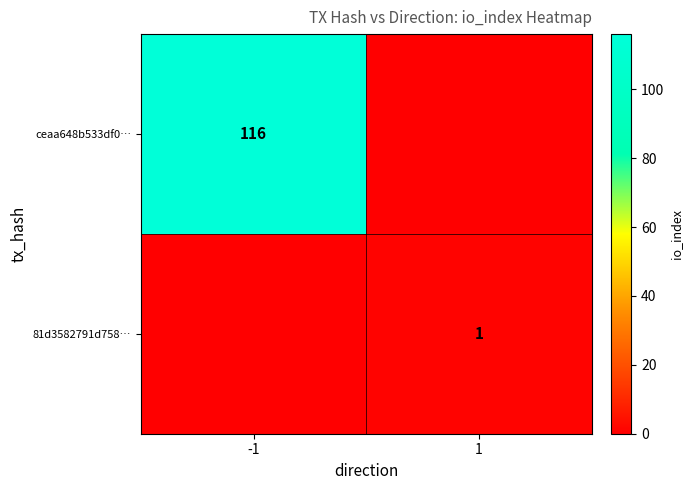

Is it true that ceaa648b533df0… equals 61 at -1?

False